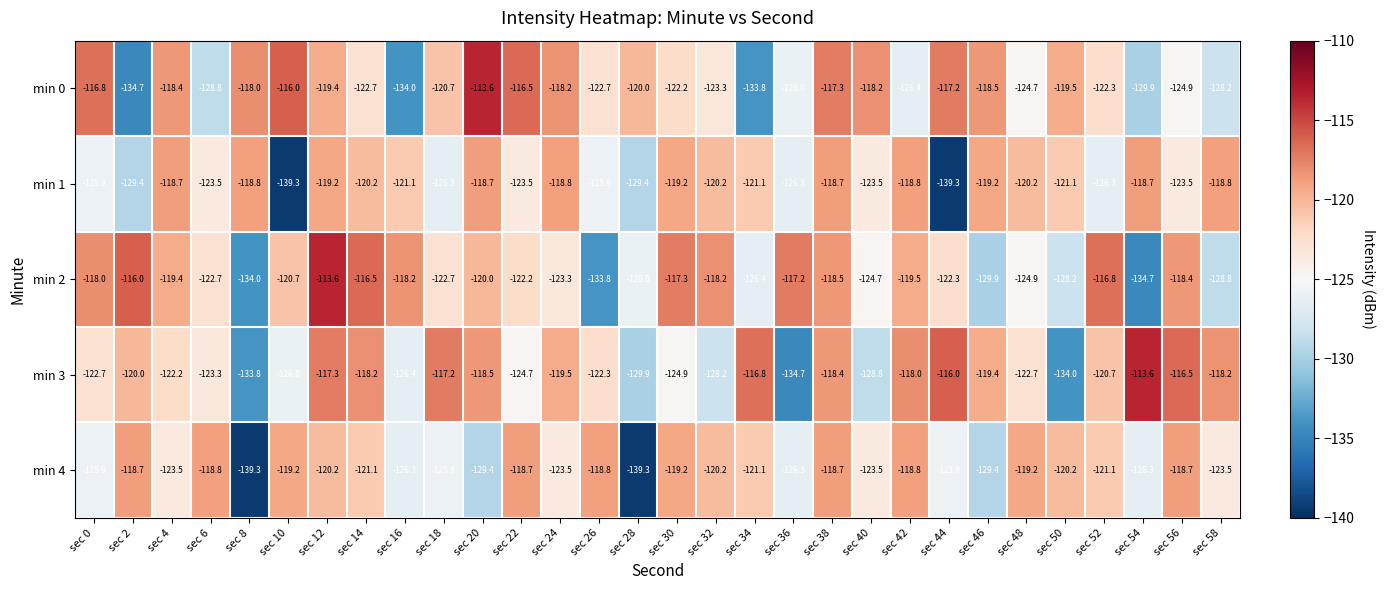

True or false: min 3 has a value of -176.5 at sec 40.

False